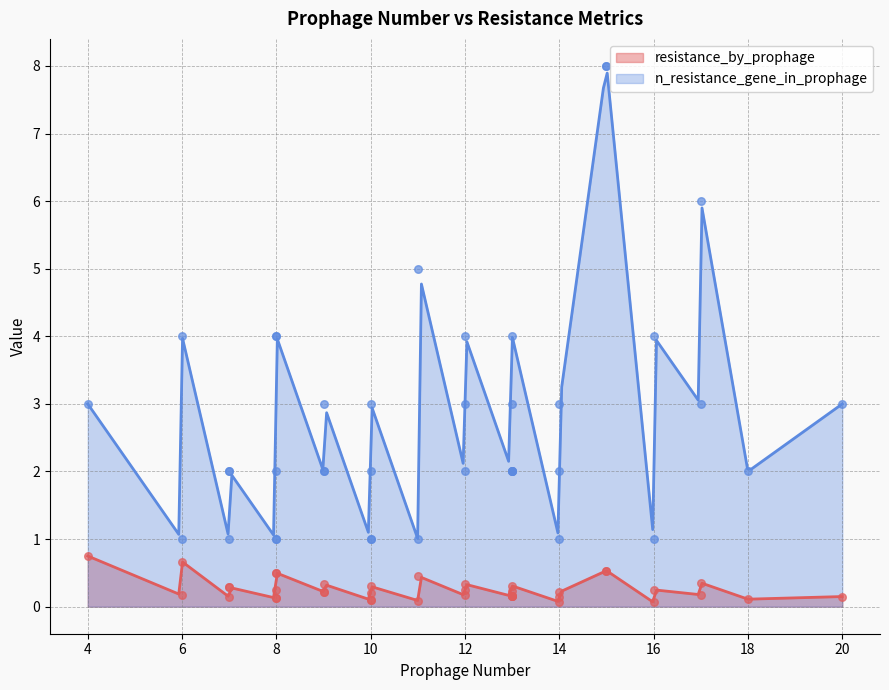

Which series has the largest Y range (max minus min)?

n_resistance_gene_in_prophage